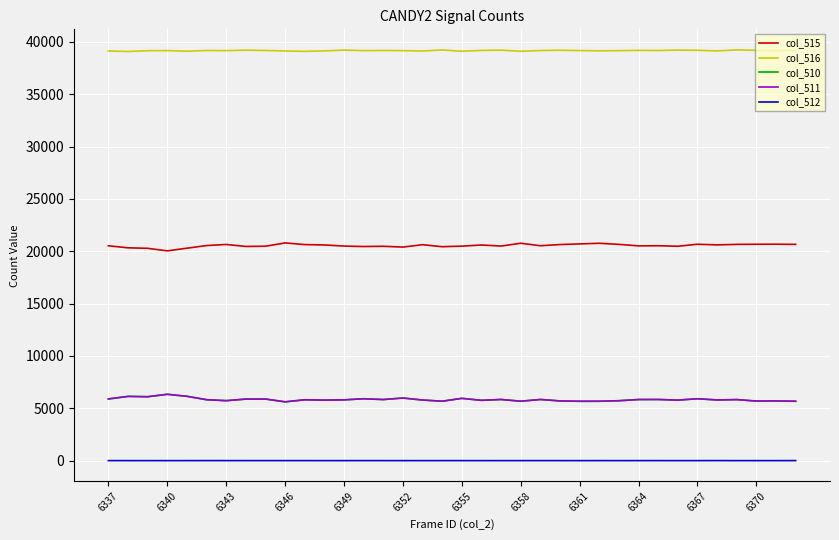

Which series has the largest total across all categories?

col_516